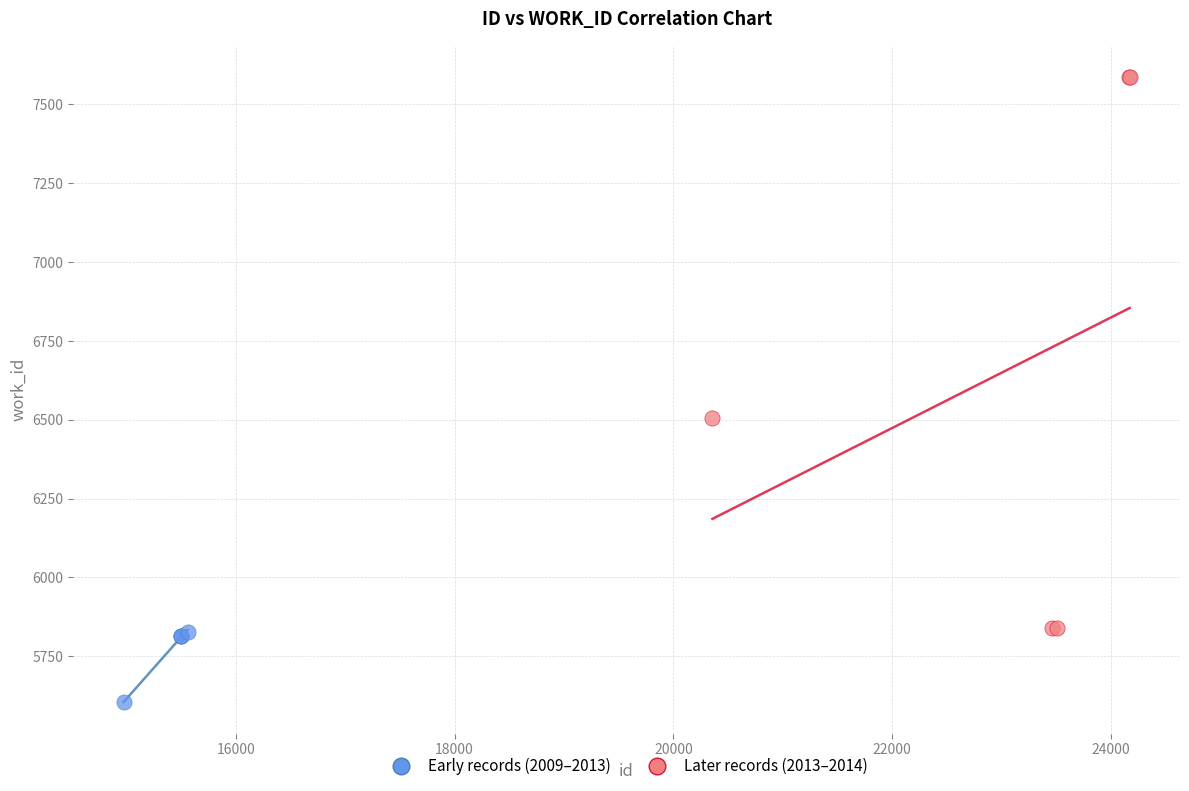

Which series reaches the maximum Y coordinate?

Later records (2013–2014)